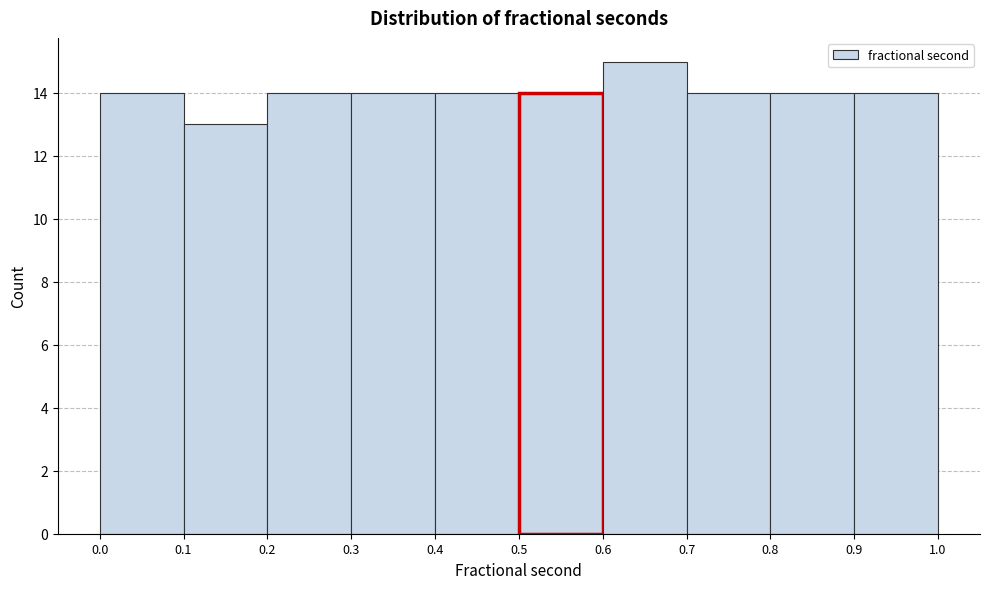

Reading left to right, transcribe this chart: for each bar, give the range it covers on the x-axis and its height. The values are not printed on the chart, so give them approximately, as read against the axis.

0.0 to 0.1: 14
0.1 to 0.2: 13
0.2 to 0.3: 14
0.3 to 0.4: 14
0.4 to 0.5: 14
0.5 to 0.6: 14
0.6 to 0.7: 15
0.7 to 0.8: 14
0.8 to 0.9: 14
0.9 to 1.0: 14